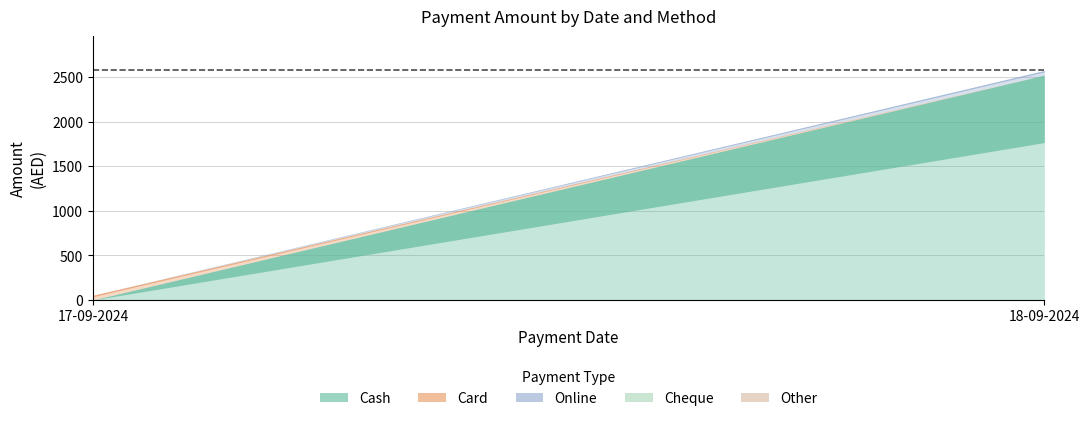

Is it true that Card equals 79 at 17-09-2024?

False